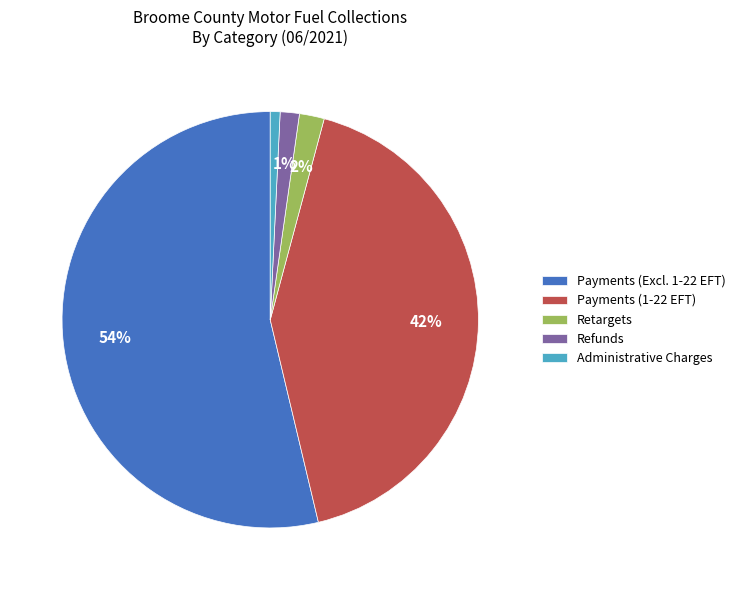

Which slice is the largest?

Payments (Excl. 1-22 EFT)